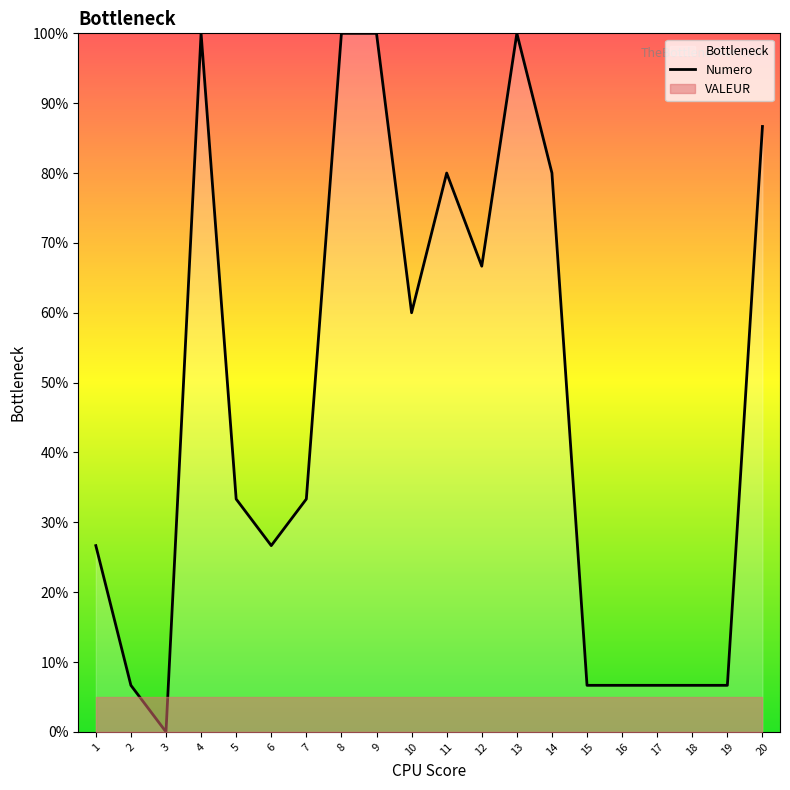

Reading left to right, list all the values displayed in this chart.

1=26.7	2=6.7	3=0.0	4=100.0	5=33.3	6=26.7	7=33.3	8=100.0	9=100.0	10=60.0	11=80.0	12=66.7	13=100.0	14=80.0	15=6.7	16=6.7	17=6.7	18=6.7	19=6.7	20=86.7